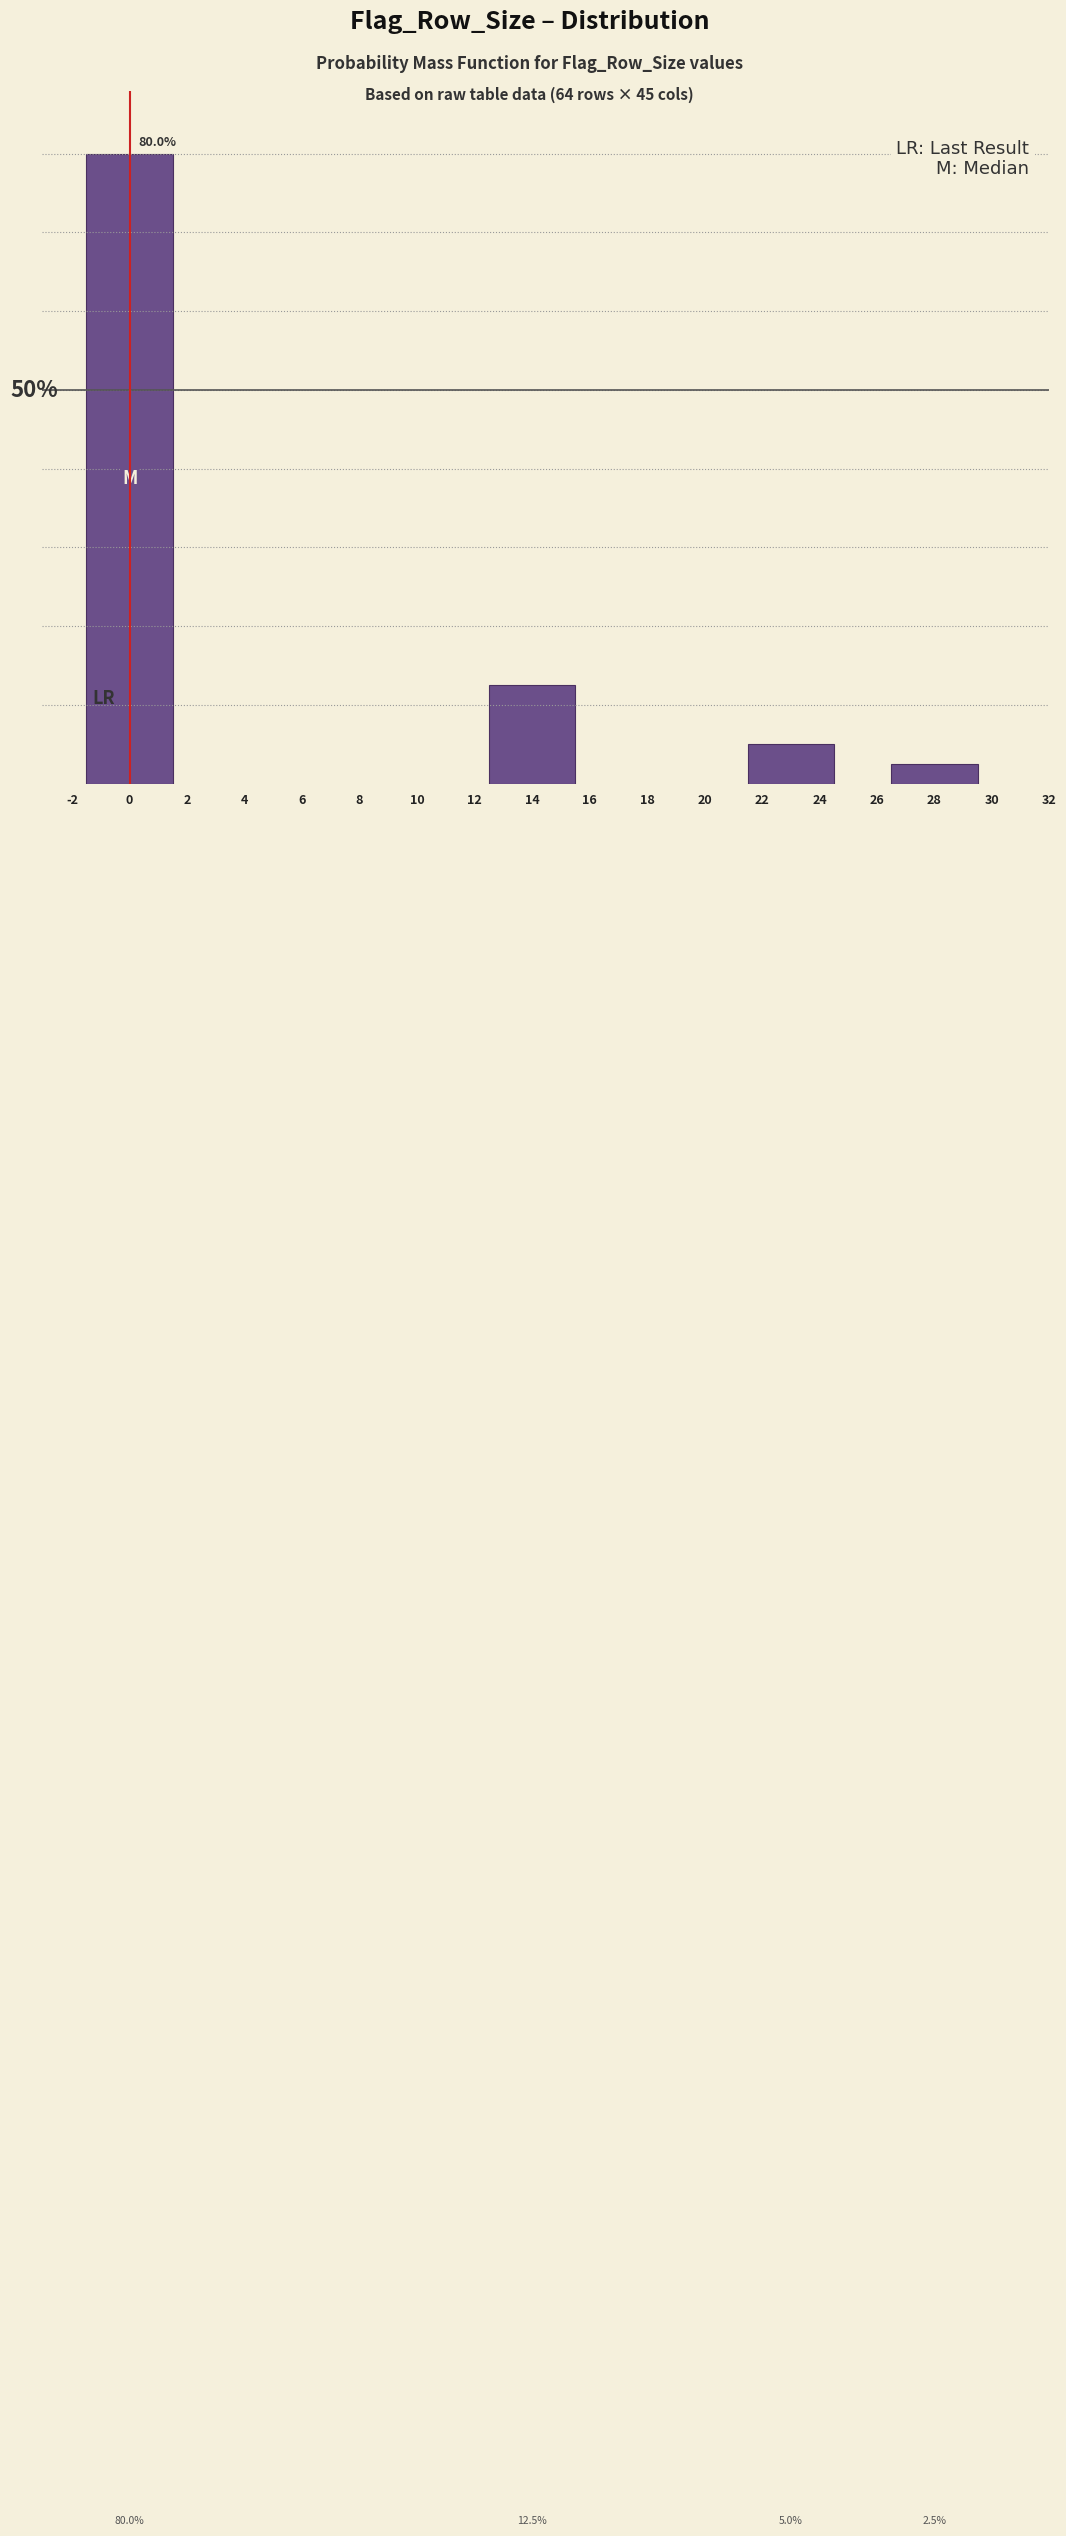

Rank the categories by value from highest to lowest.

0, 14, 22, 28